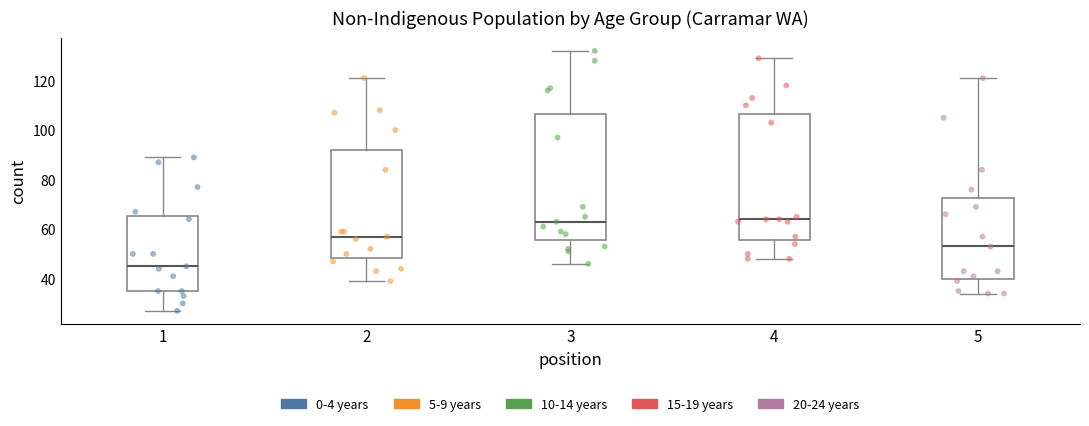

Reading left to right, transcribe this box plot: for each box, give where its median line is, the range the box spans, and where its two whiskers end, as read against the y-axis. The values are not printed on the chart, so give them approximately, as read against the axis.

1: median 46, box 36 to 66, whiskers 28 to 90
2: median 58, box 48 to 92, whiskers 40 to 122
3: median 64, box 56 to 106, whiskers 46 to 132
4: median 64, box 56 to 106, whiskers 48 to 130
5: median 54, box 40 to 72, whiskers 34 to 122